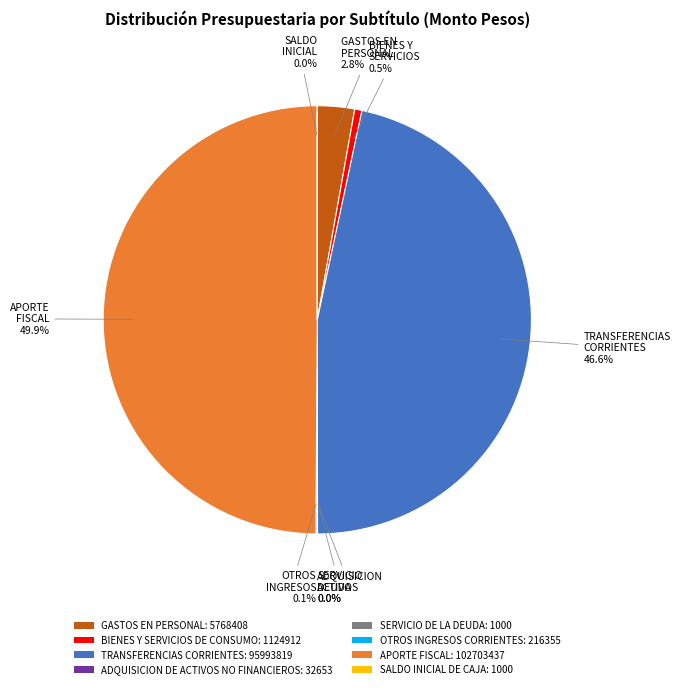

Between BIENES Y SERVICIOS DE CONSUMO: 1124912 and APORTE FISCAL: 102703437, which is larger?

APORTE FISCAL: 102703437